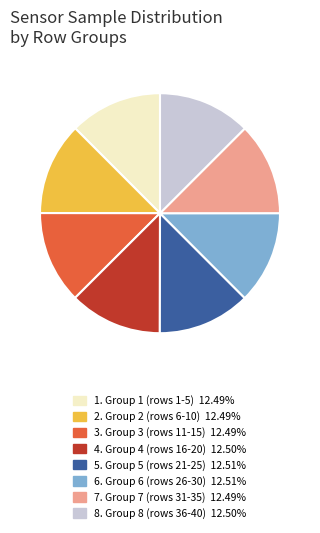

Is there any slice that represents more than half of the pie?

No